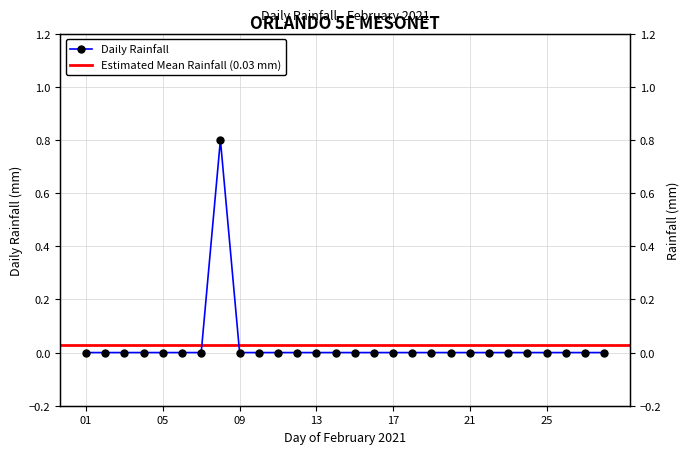

What is the greatest value displayed?

0.8